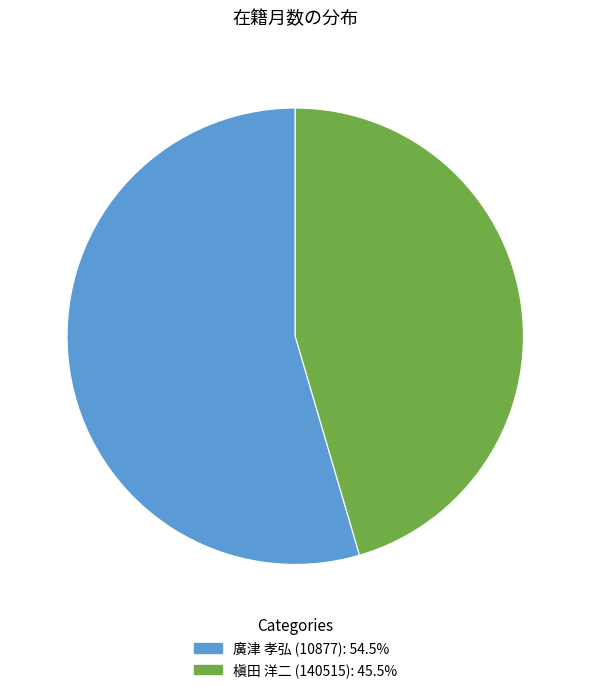

Is there a majority slice in this chart?

Yes